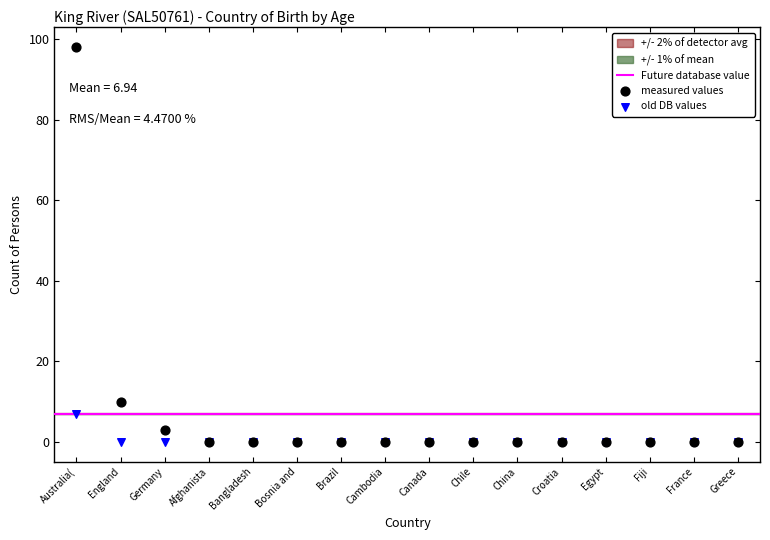

Which series has the widest spread of Y values?

measured values